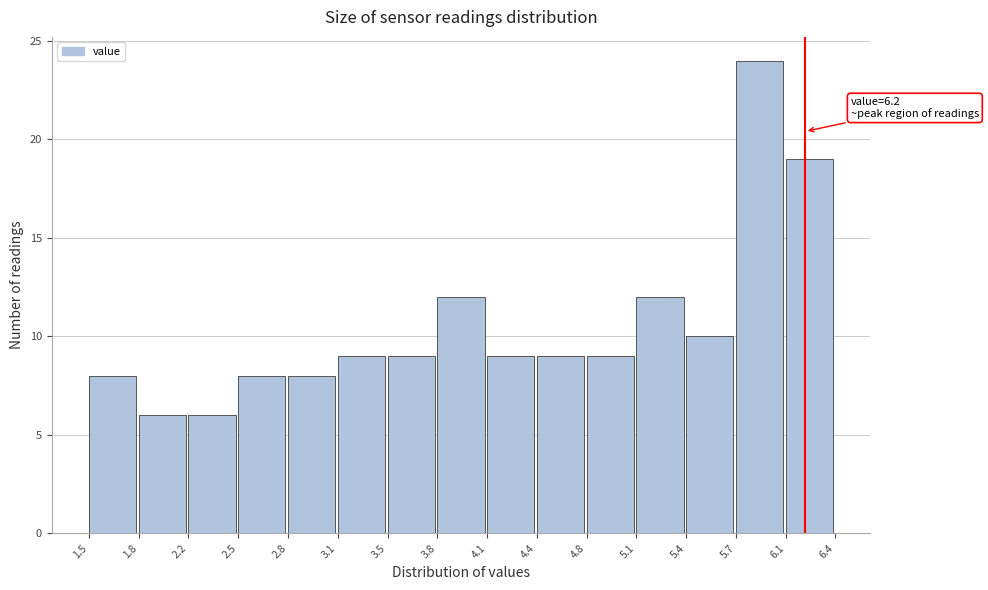

Over which range of the x-axis is the bar tallest?

5.7 to 6.1